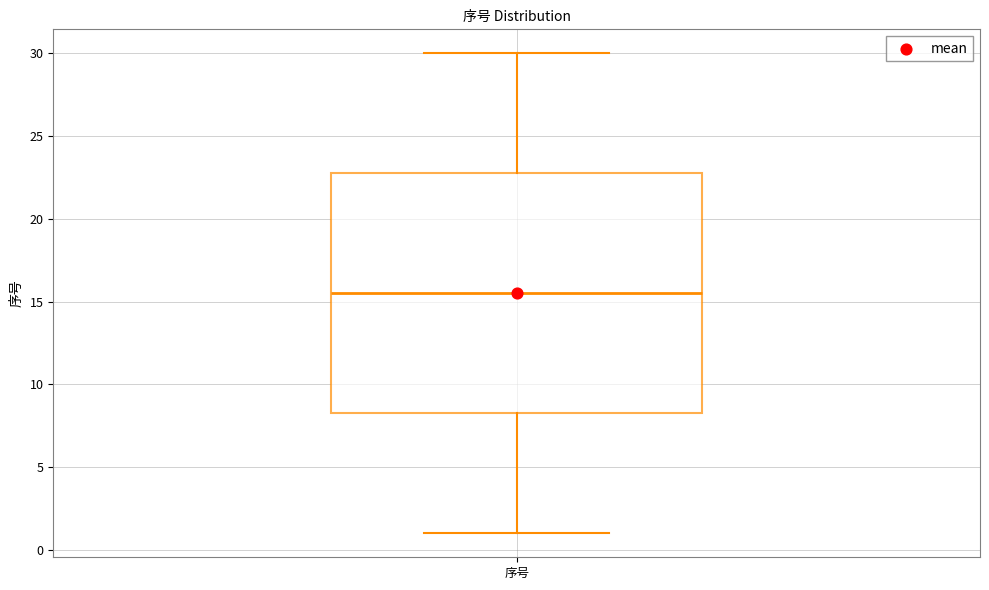

Transcribe this box plot: give where the median line is, the range the box spans, and where the two whiskers end, as read against the y-axis. The values are not printed on the chart, so give them approximately, as read against the axis.

median 15.5, box 8.5 to 23.0, whiskers 1.0 to 30.0